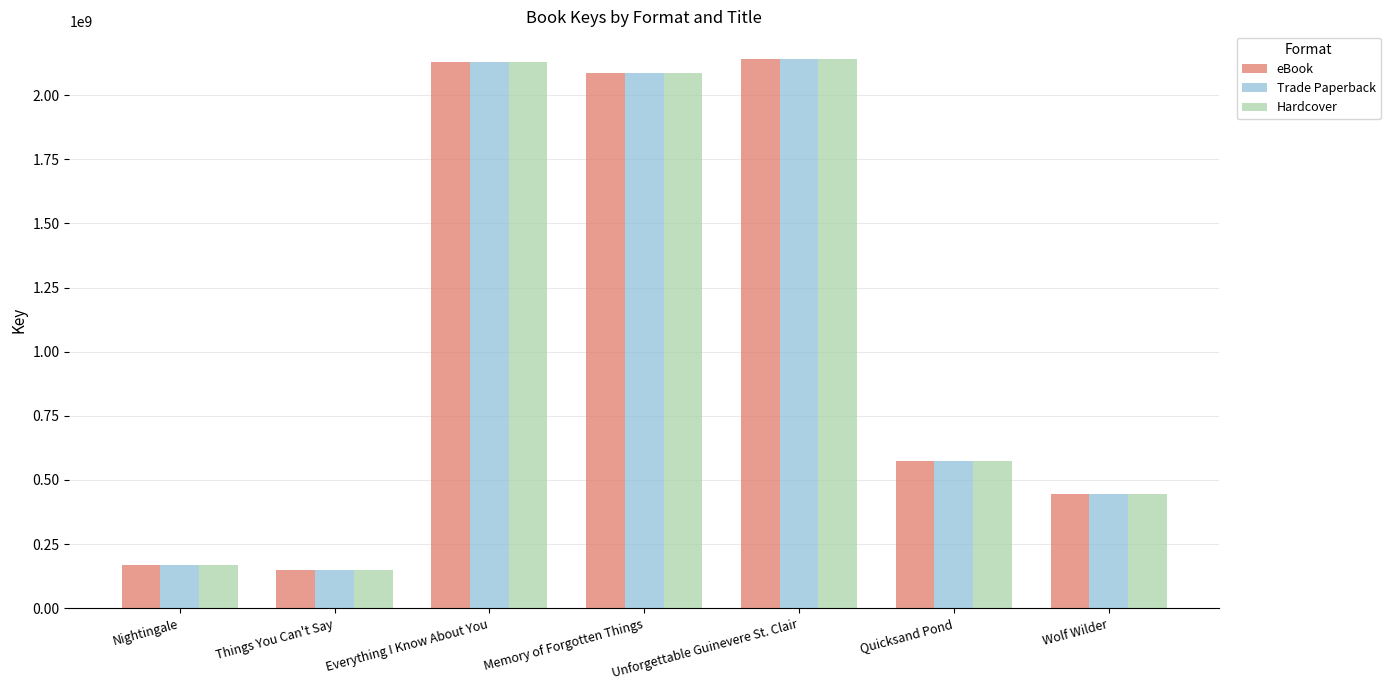

What is the value of the Trade Paperback bar at the 2nd from the left?

150685508